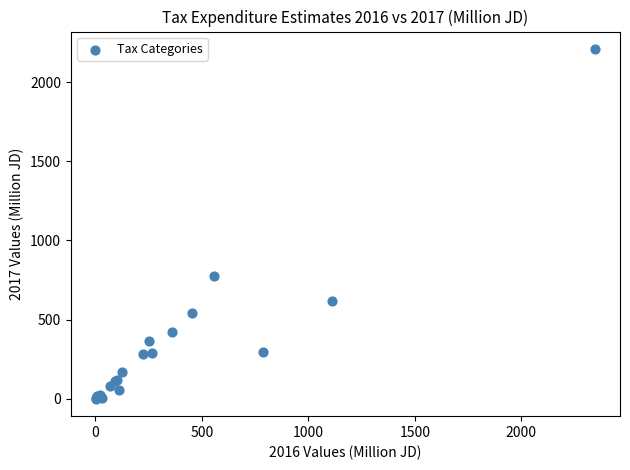

What Y value in the scatter plot is closest to 1104?

772.4